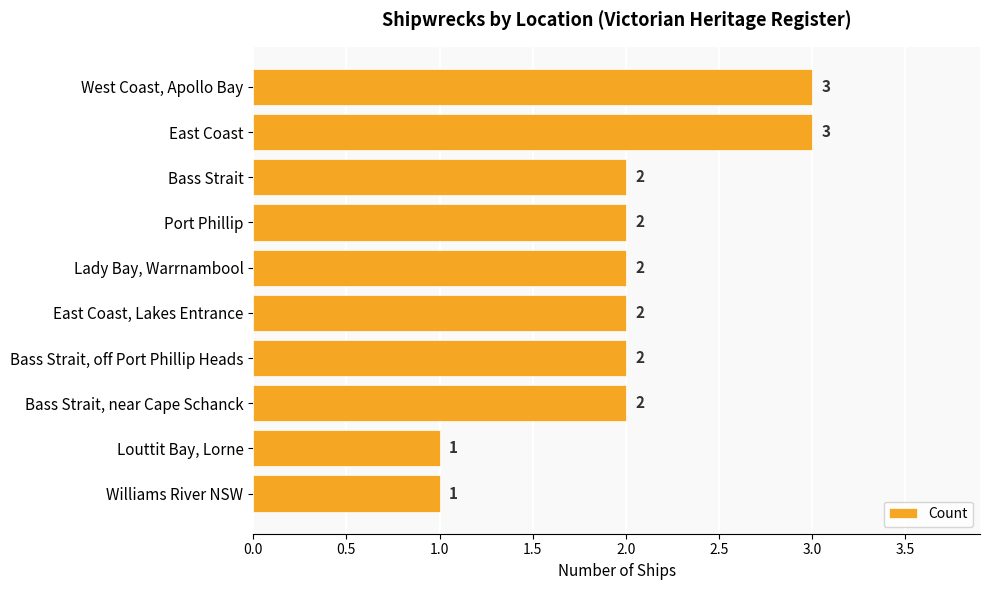

The chart shows a value of 2 at Bass Strait, off Port Phillip Heads. True or false?

True